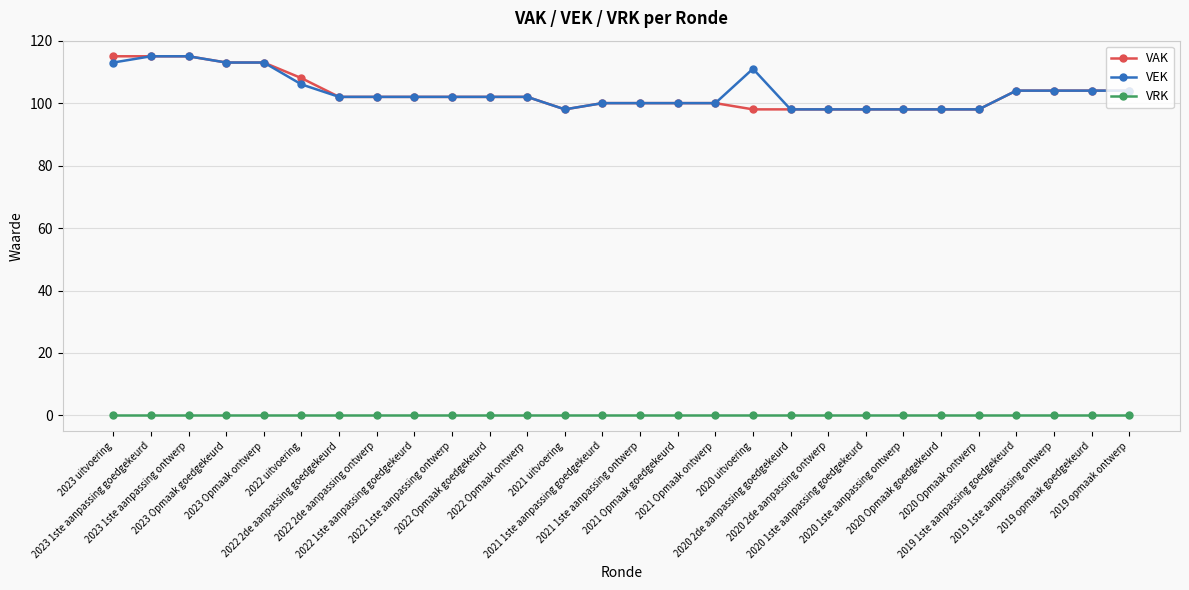

At how many categories does at least one series exceed 95?

28